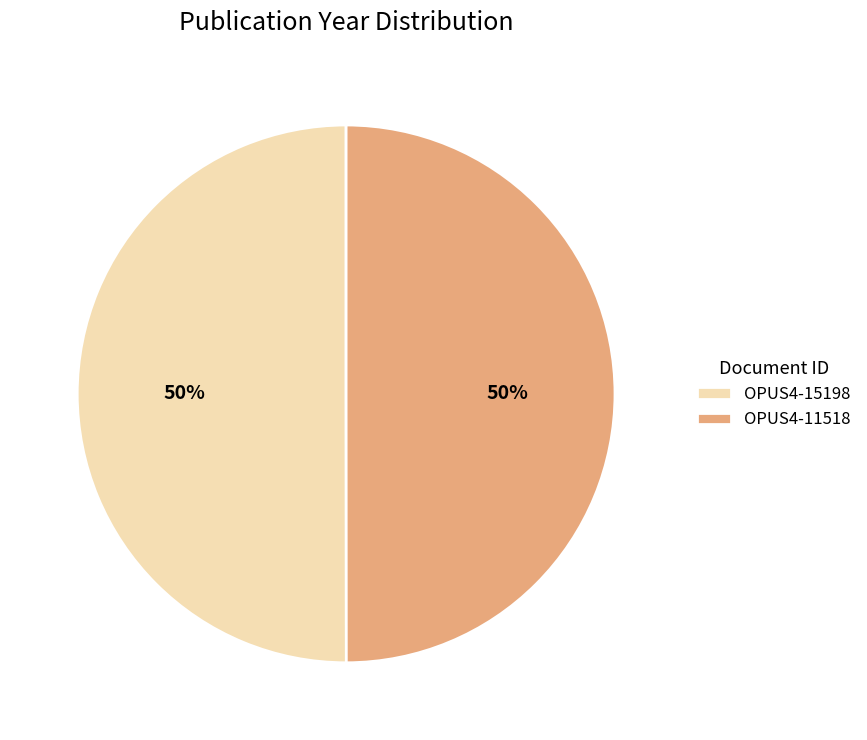

Do OPUS4-15198 and OPUS4-11518 together represent more than half of the pie?

Yes